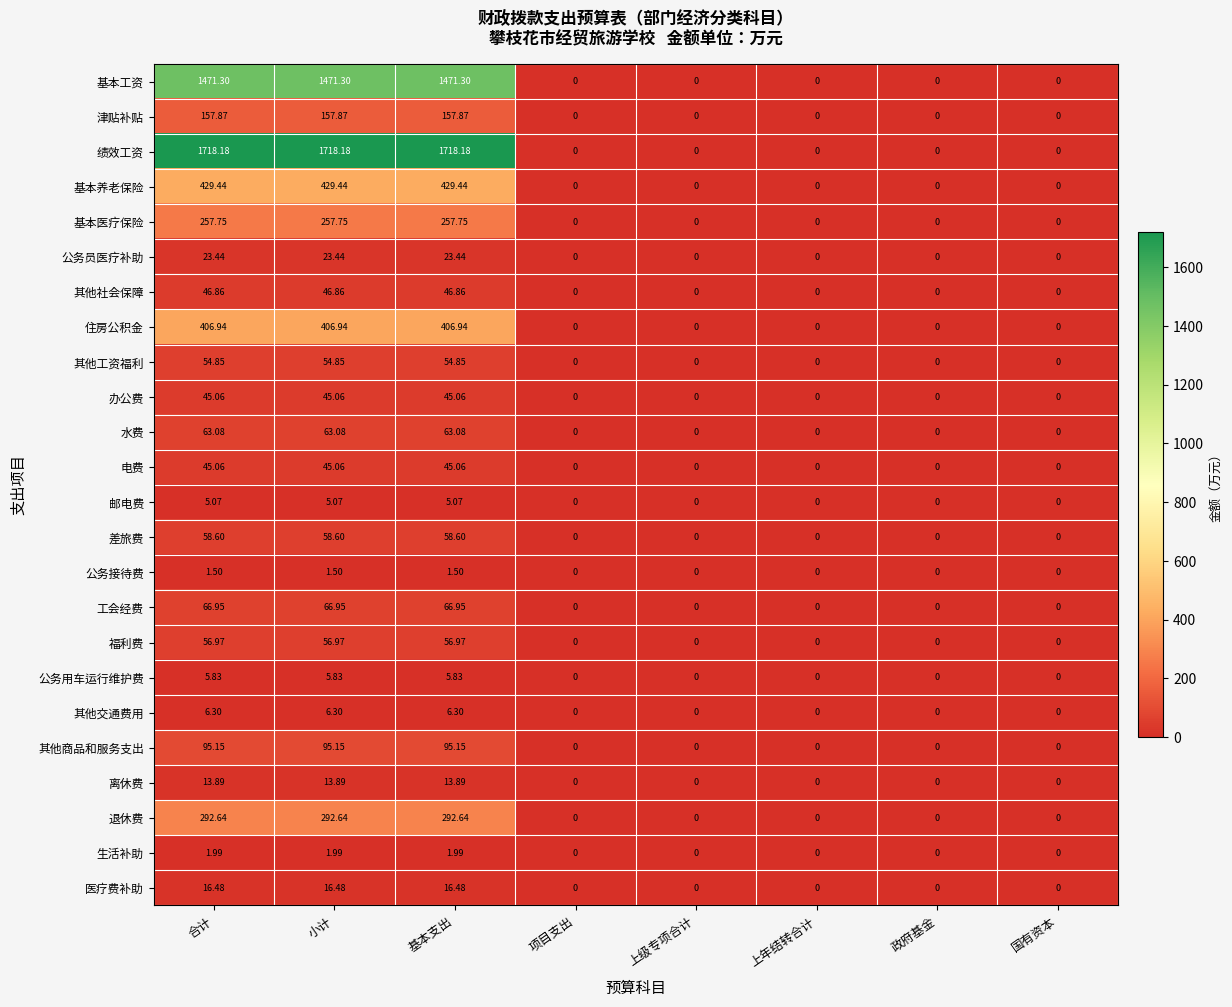

Which series has the largest total across all categories?

绩效工资